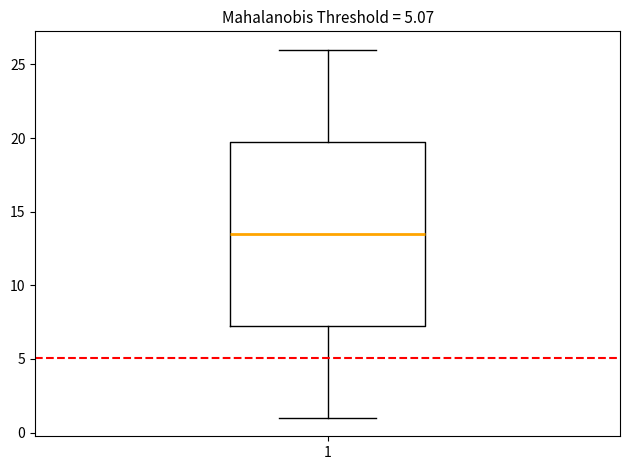

Read this box plot against the y-axis: the position of the median line, the range covered by the box, and the ends of both whiskers. The values are not printed on the chart, so give them approximately, as read against the axis.

median 13.5, box 7.5 to 20.0, whiskers 1.0 to 26.0